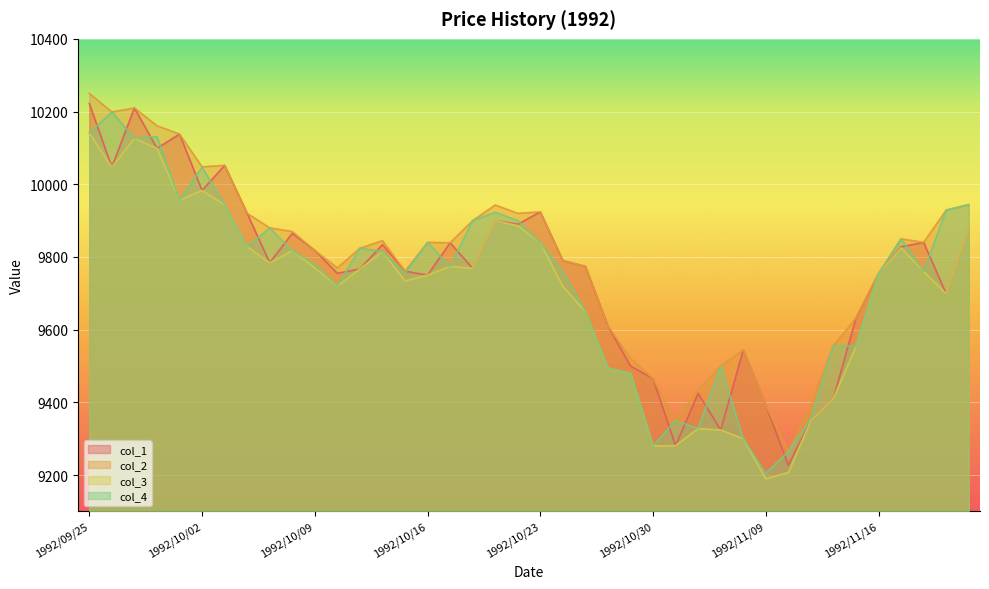

Is it true that col_2 equals 10138 at 1992/10/01?

True